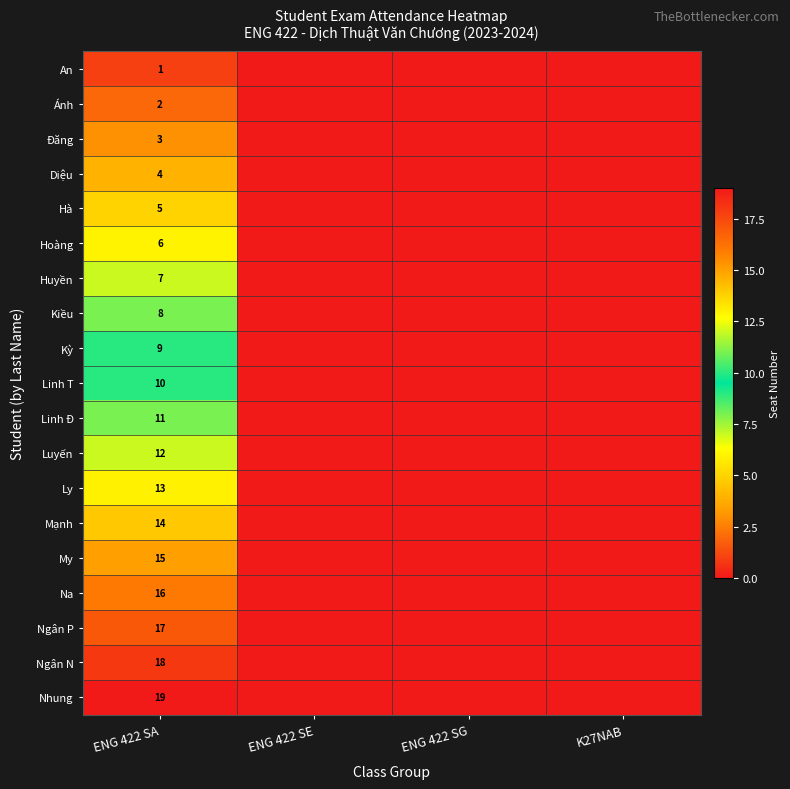

What is the total value across all series at ENG 422 SA?

190